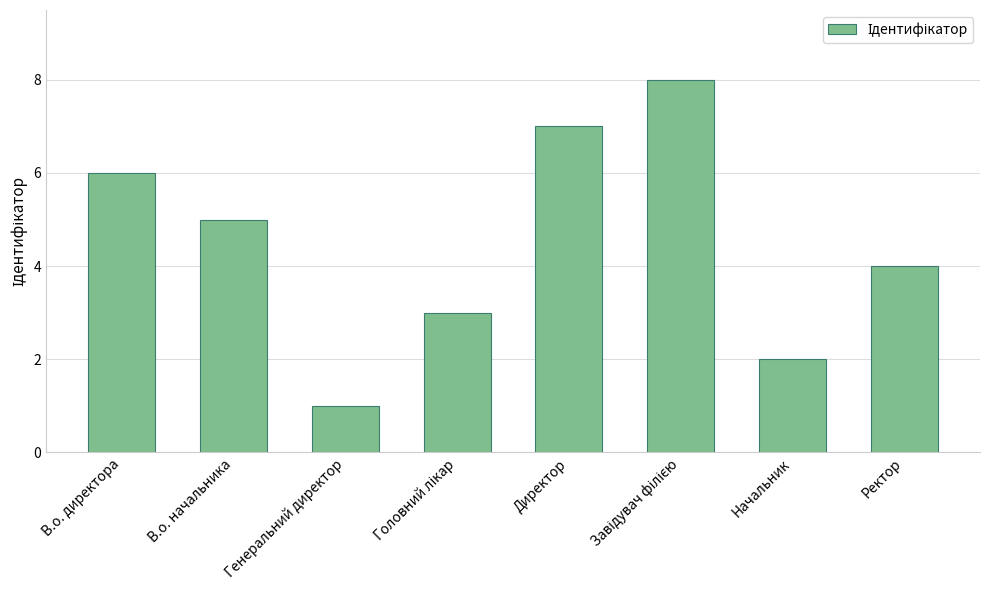

The value at Директор is 11. True or false?

False